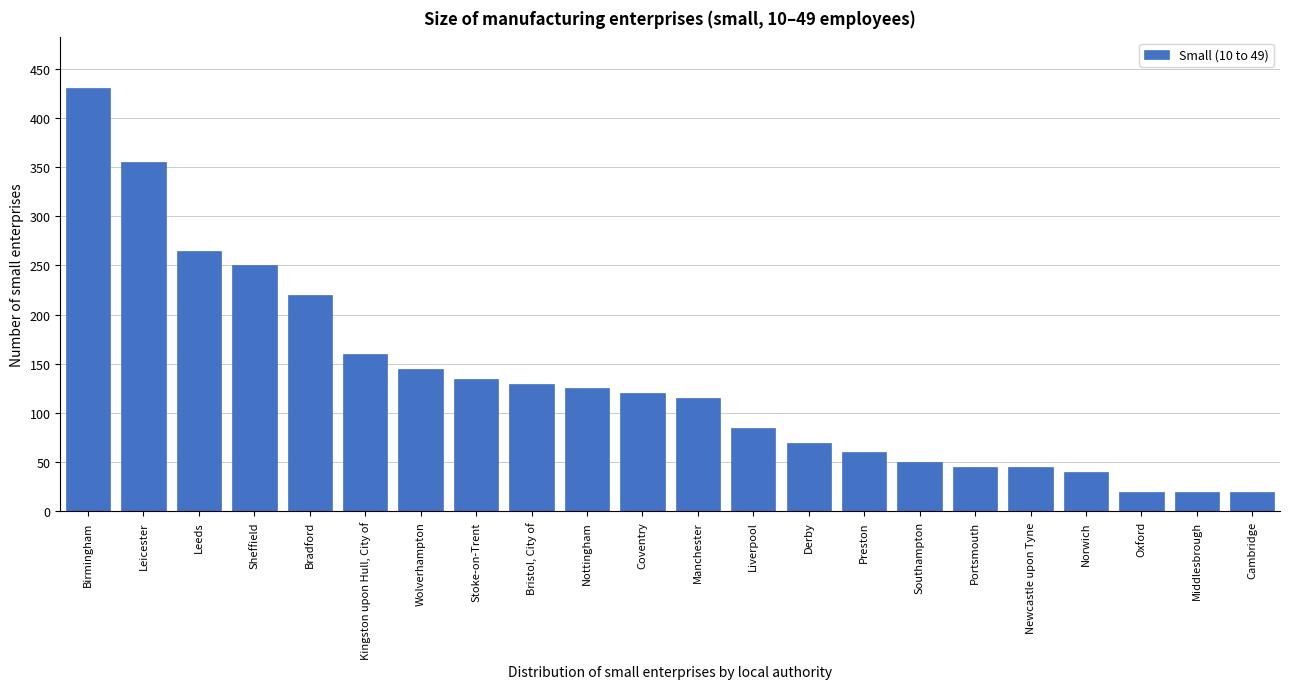

Reading left to right, list all the values displayed in this chart.

Birmingham=430	Leicester=355	Leeds=265	Sheffield=250	Bradford=220	Kingston upon Hull, City of=160	Wolverhampton=145	Stoke-on-Trent=135	Bristol, City of=130	Nottingham=125	Coventry=120	Manchester=115	Liverpool=85	Derby=70	Preston=60	Southampton=50	Portsmouth=45	Newcastle upon Tyne=45	Norwich=40	Oxford=20	Middlesbrough=20	Cambridge=20